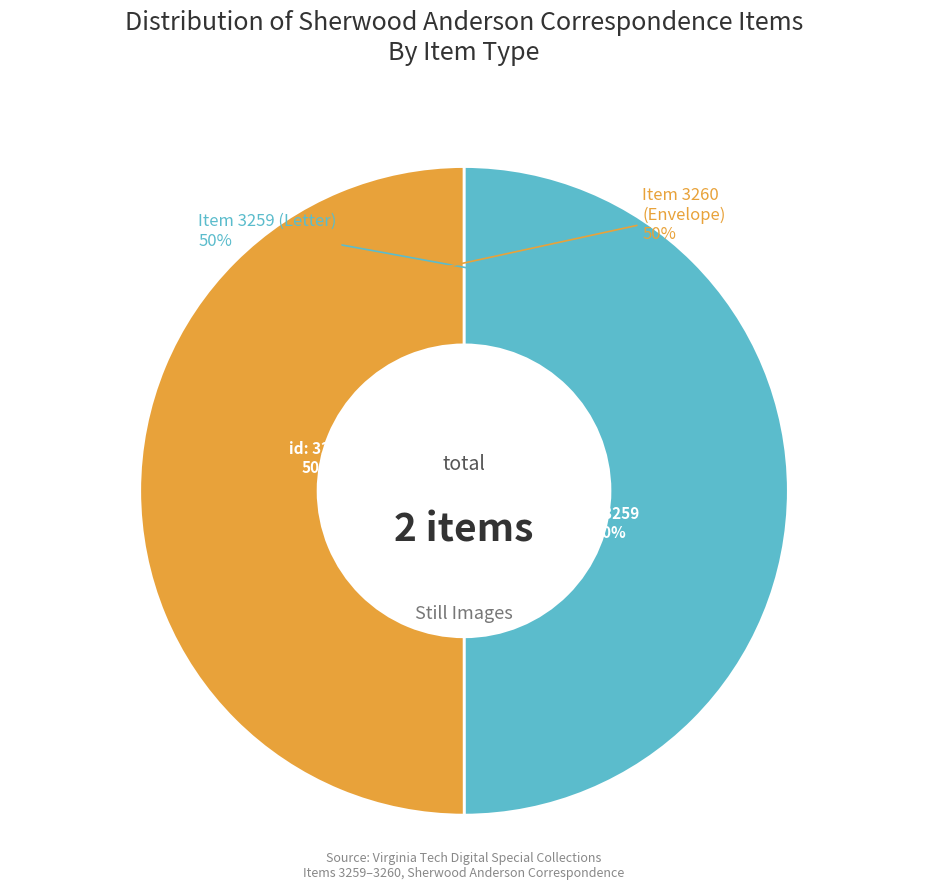

How many slices are in this pie chart?

2